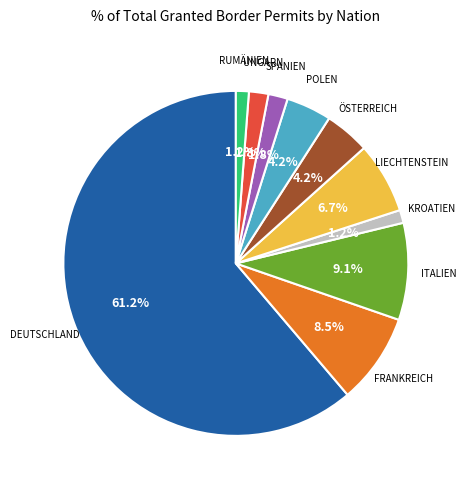

Is there any slice that represents more than half of the pie?

Yes